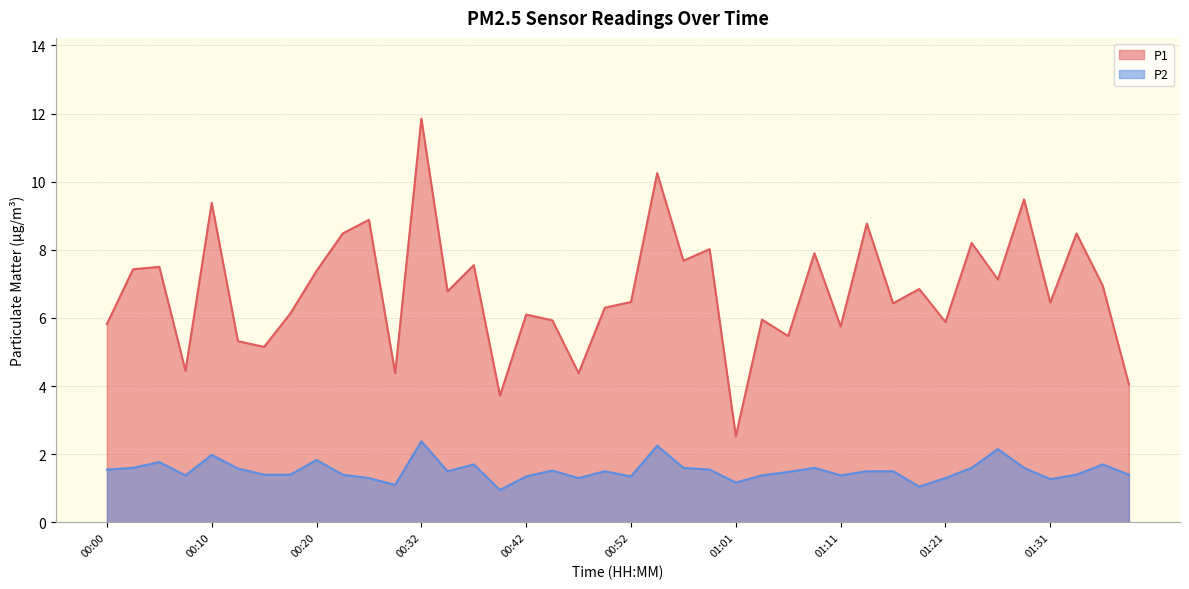

True or false: P2 has more than 1 points higher than both neighbors.

True